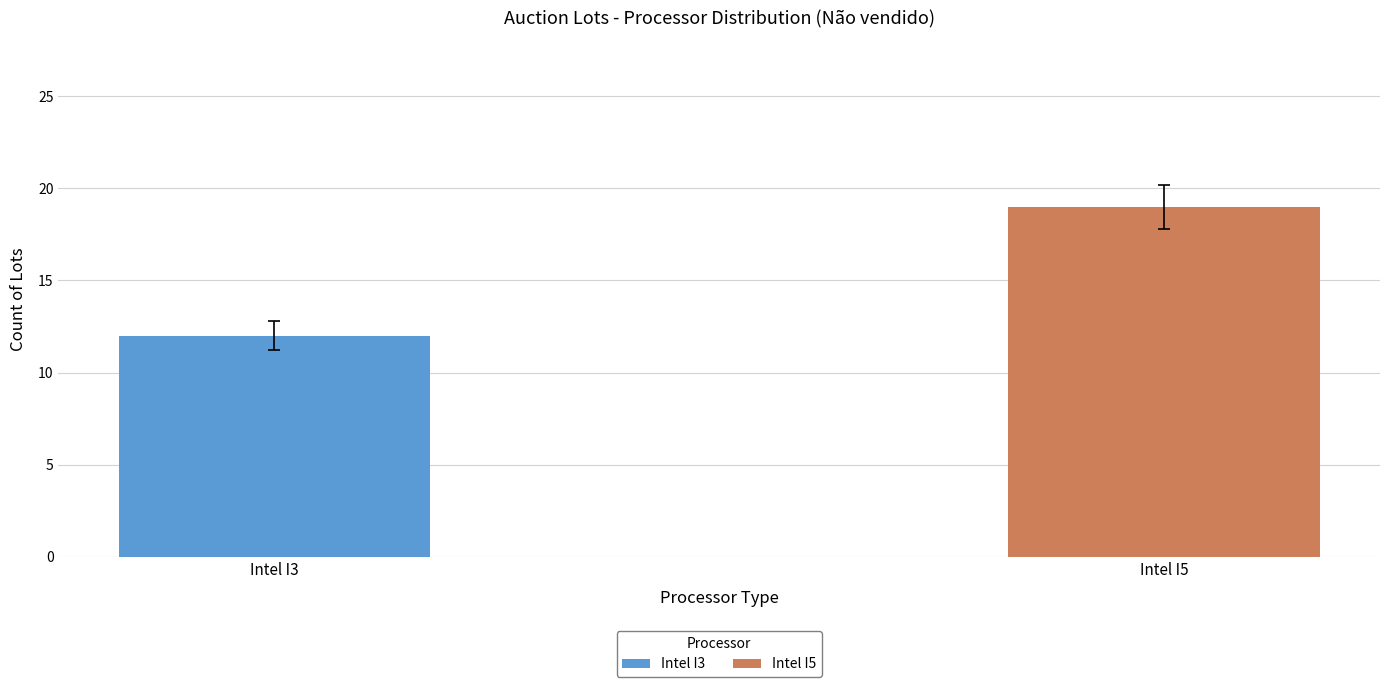

How many distinct data groups are displayed?

2